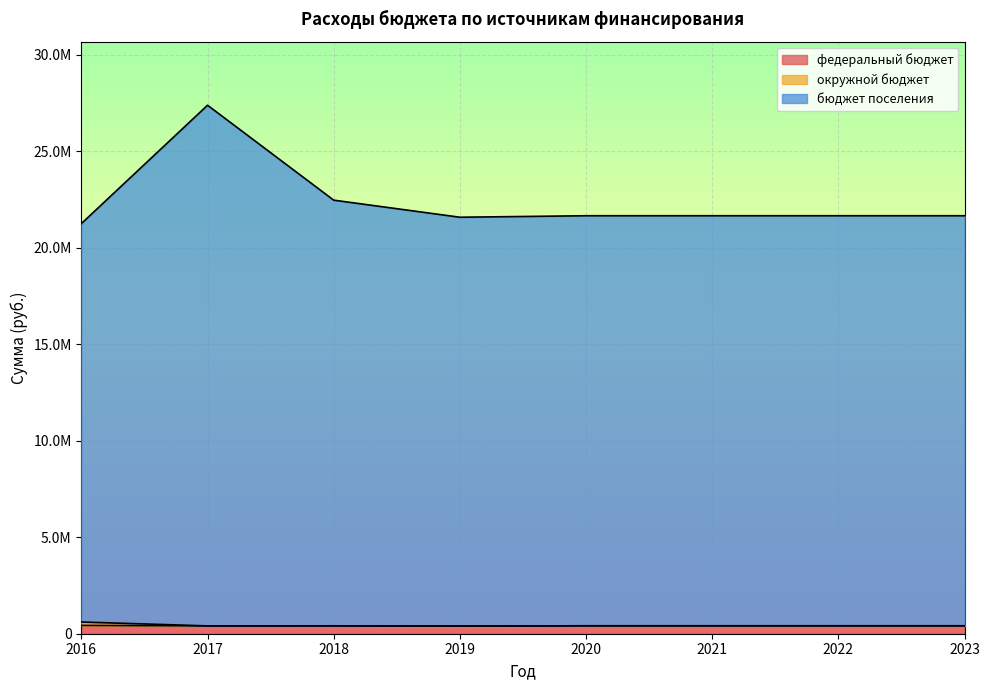

Reading right to left, extract all data points from this chart.

федеральный бюджет: 2023=411000.0	2022=411000.0	2021=411000.0	2020=411000.0	2019=397700.0	2018=409100.0	2017=405998.0	2016=430800.0
окружной бюджет: 2023=411000.0	2022=411000.0	2021=411000.0	2020=411000.0	2019=397700.0	2018=409100.0	2017=405998.0	2016=607180.0
бюджет поселения: 2023=21653100.0	2022=21653100.0	2021=21653100.0	2020=21653100.0	2019=21575600.0	2018=22459700.0	2017=27377231.9	2016=21245922.2